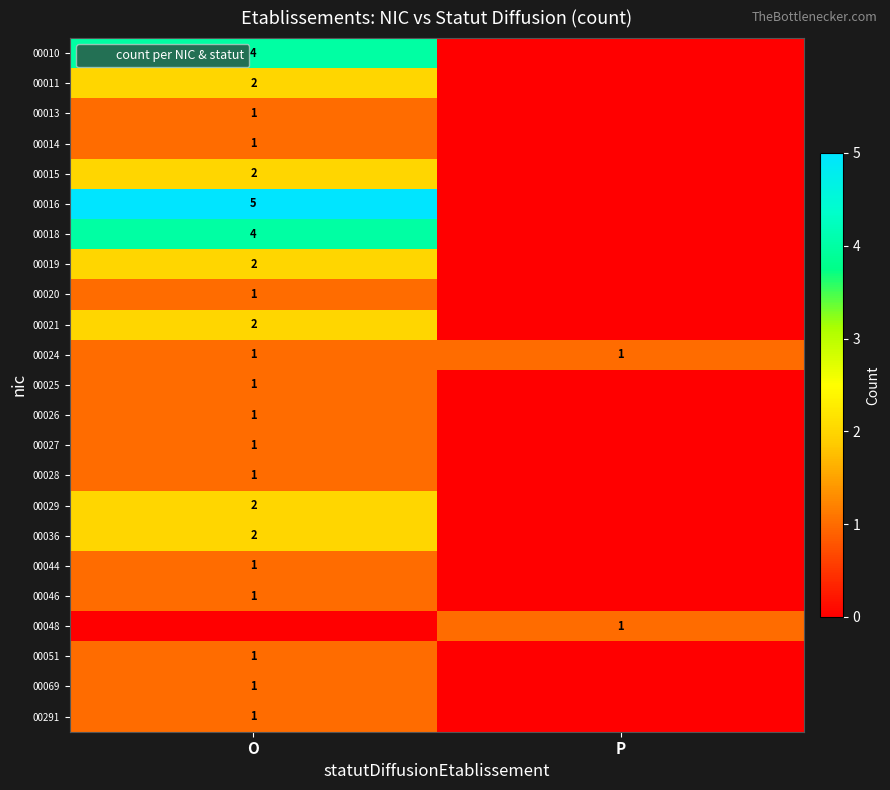

True or false: 00019 has a value of 3 at O.

False